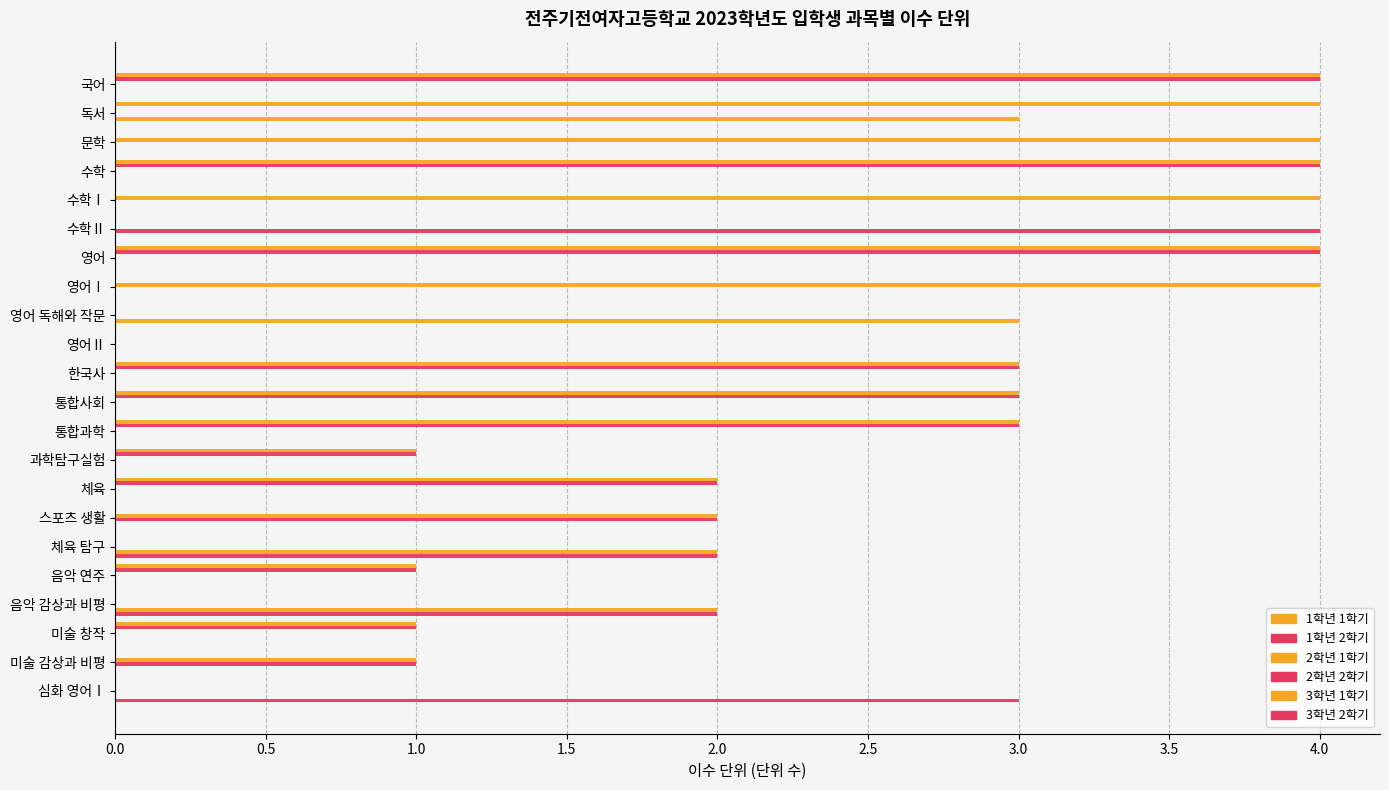

Count the number of categories in the chart.

22